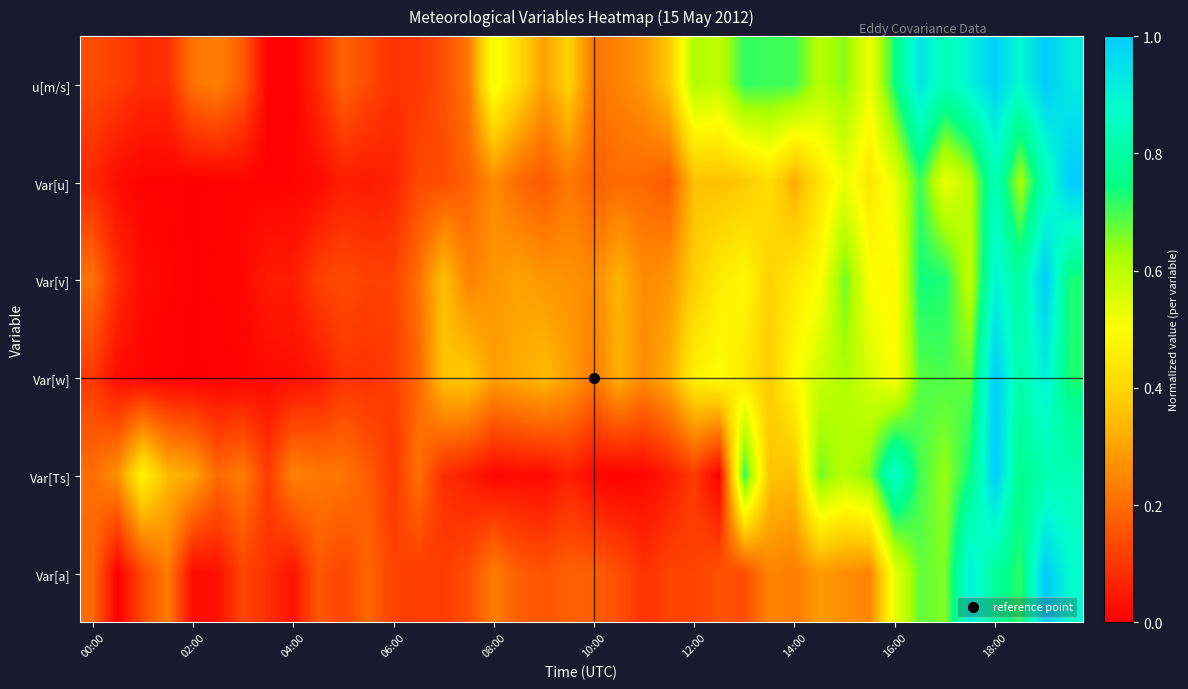

How many data points does each series have?

40